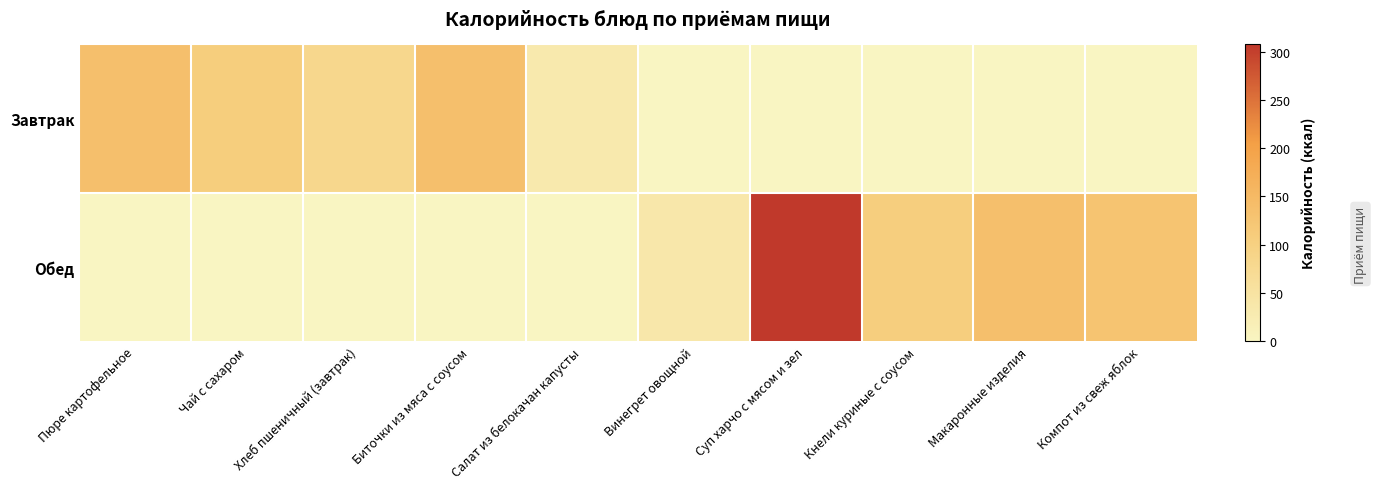

Which series changed the most between Чай с сахаром and Компот из свеж яблок?

Обед